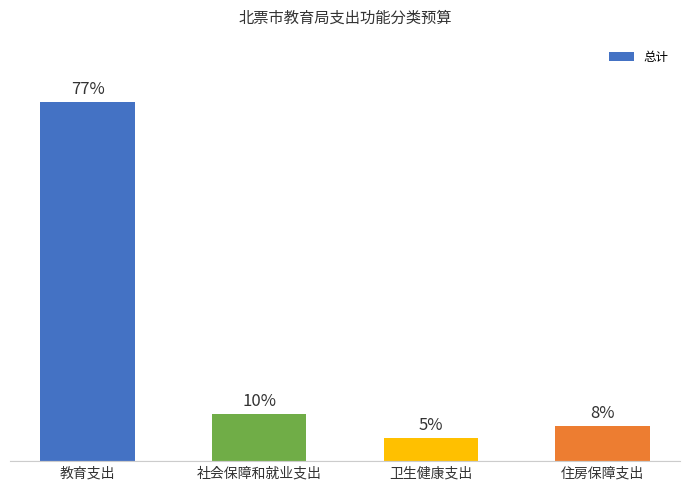

Reading left to right, list all the values displayed in this chart.

2555.3	332.3	166.2	249.2